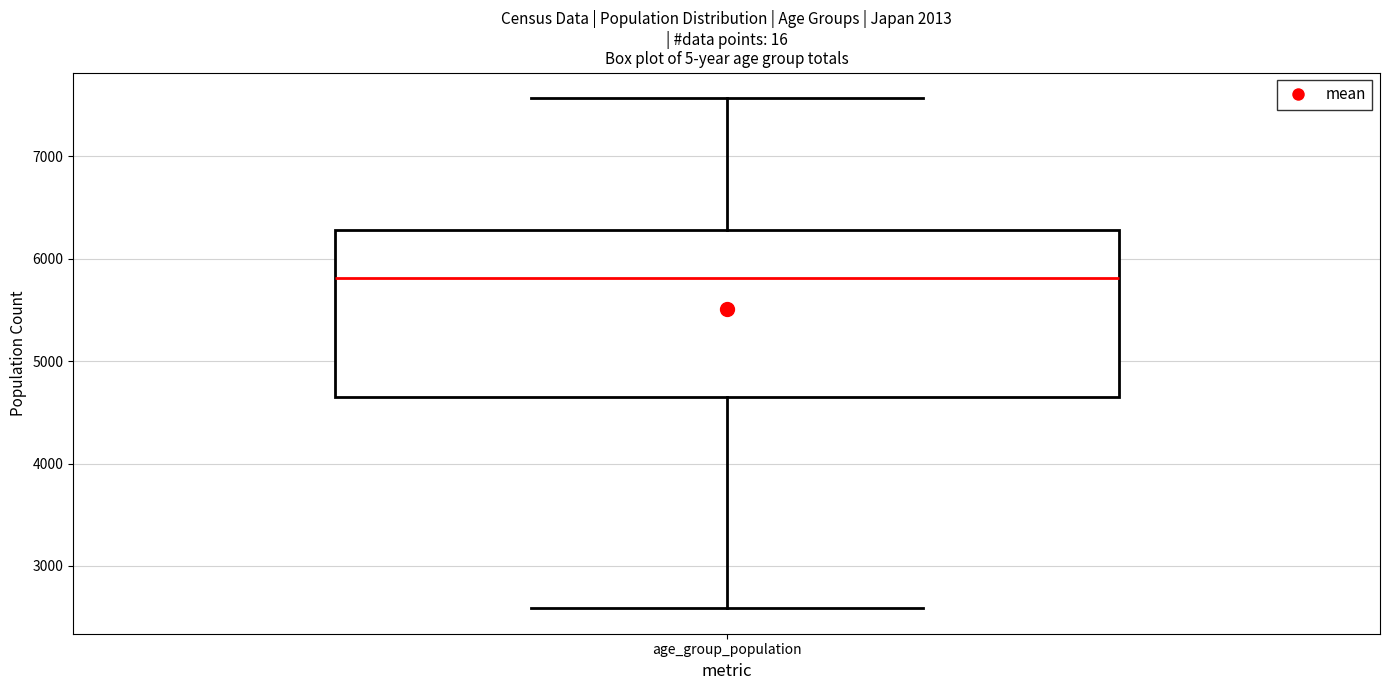

Where does the median line of the box for age_group_population sit on the y-axis? The values are not printed on the chart, so give them approximately, as read against the axis.

5800